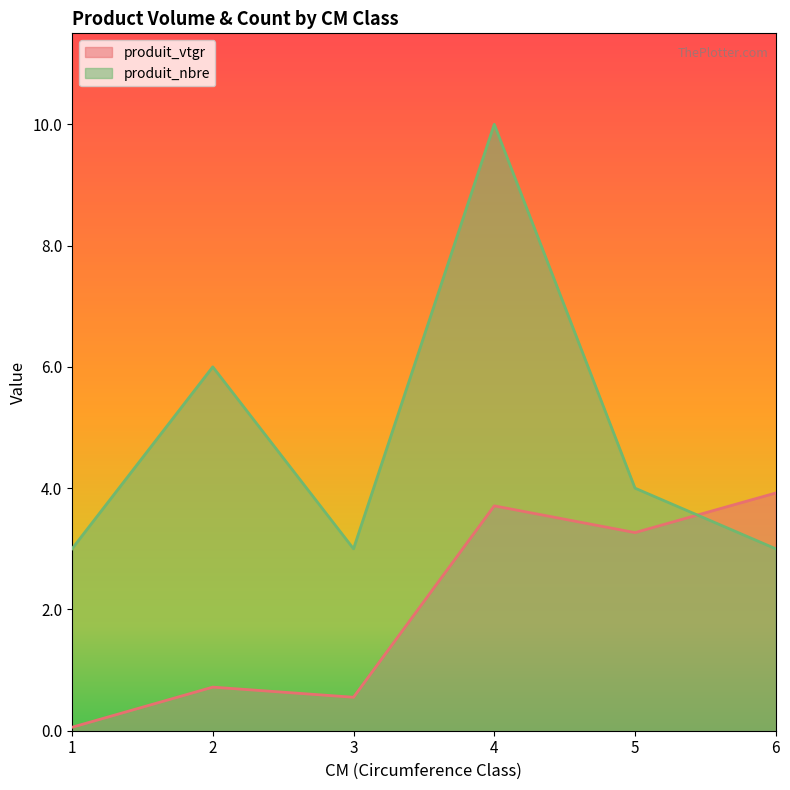

Between which two adjacent categories do produit_nbre and produit_vtgr first intersect?

5 and 6